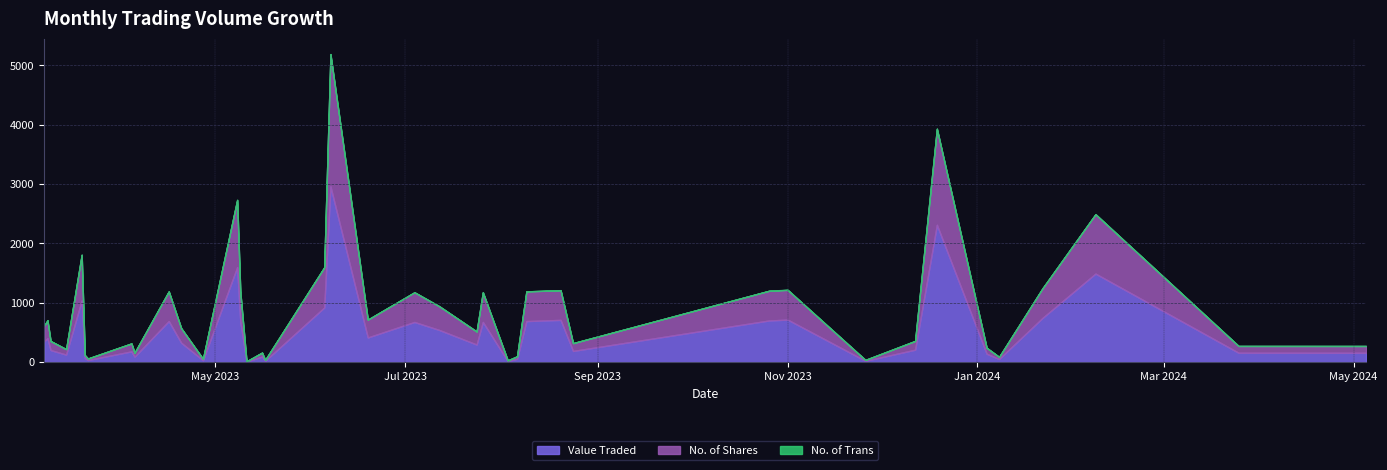

Count the number of categories in the chart.

40